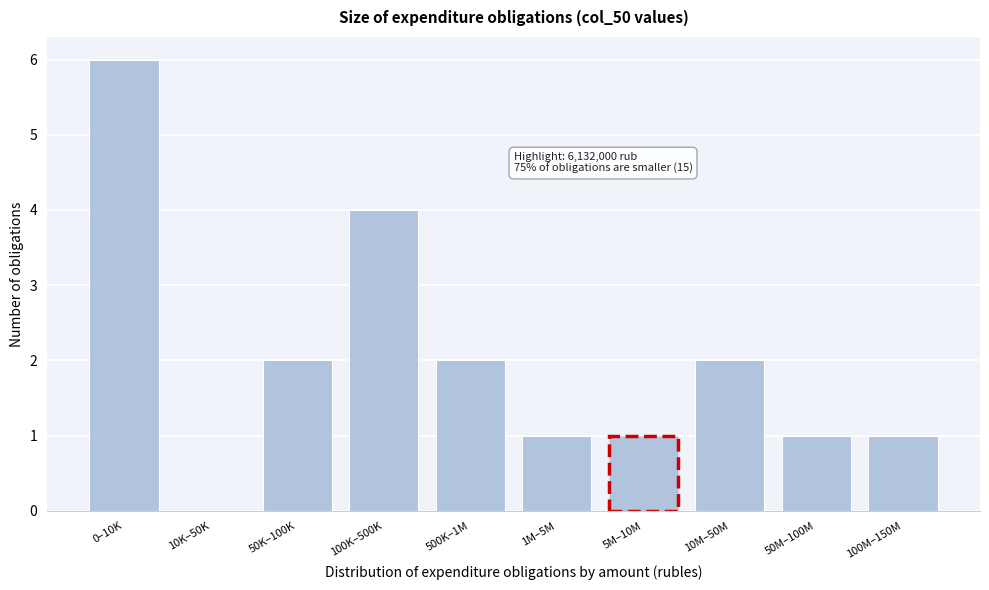

Reading left to right, transcribe all the data shown in this chart.

0–10K=6	10K–50K=0	50K–100K=2	100K–500K=4	500K–1M=2	1M–5M=1	5M–10M=1	10M–50M=2	50M–100M=1	100M–150M=1